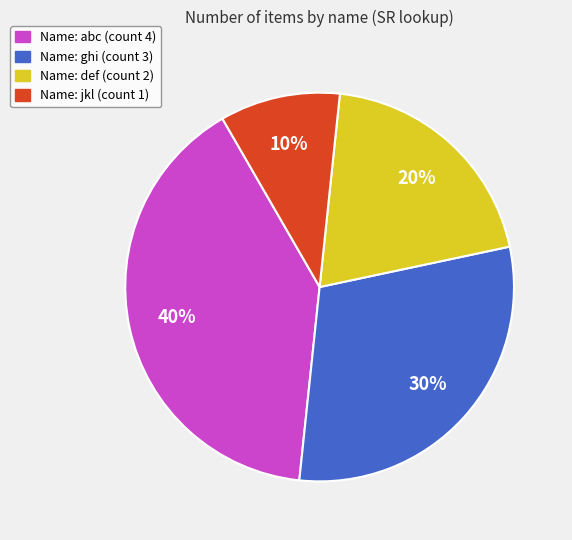

To the nearest percent, what is the difference between the largest and smallest slice percentages?

30%